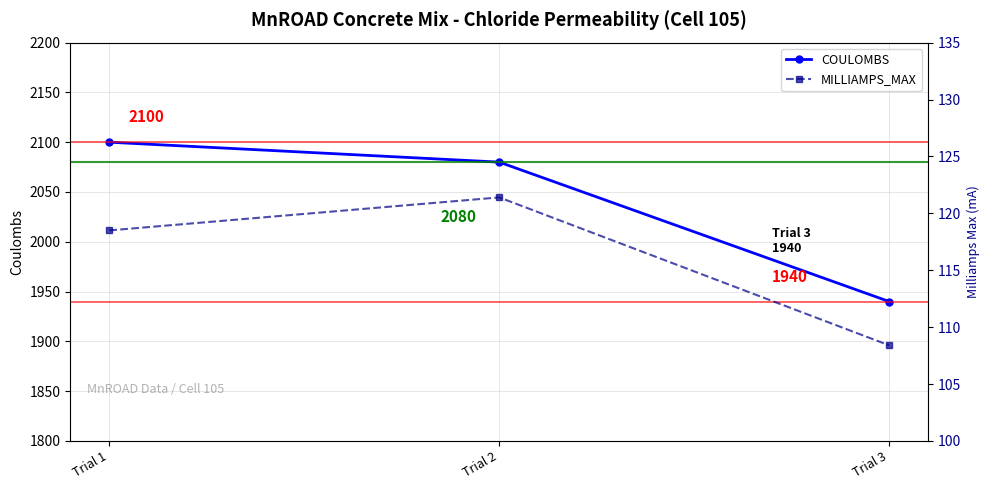

Read the MILLIAMPS_MAX value at Trial 3.

108.4